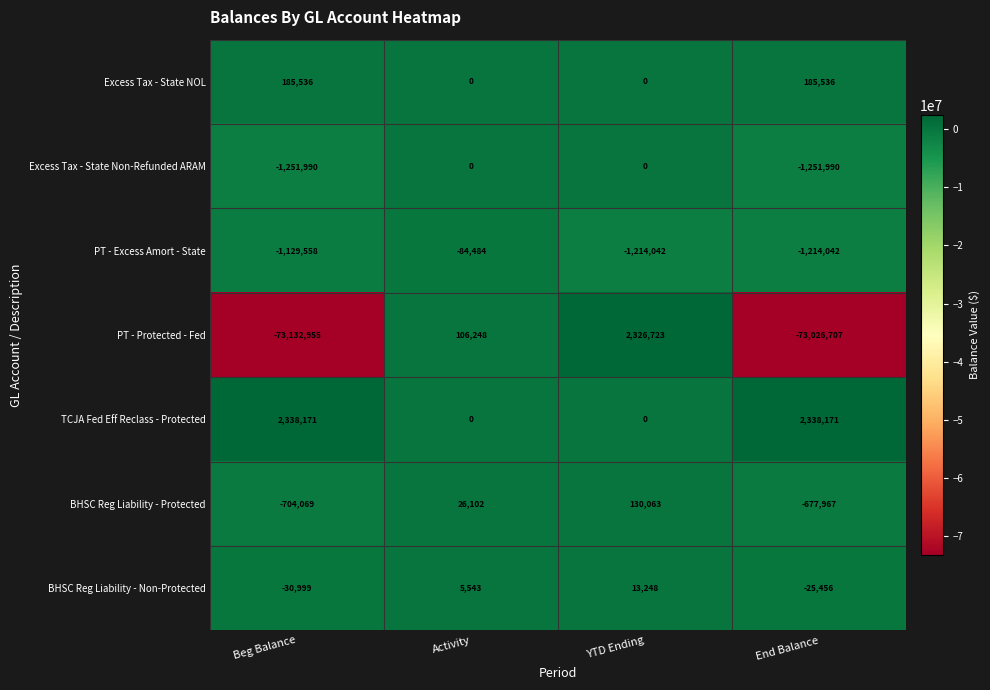

Reading left to right, transcribe all the data shown in this chart.

Excess Tax - State NOL: Beg Balance=185536	Activity=0	YTD Ending=0	End Balance=185536
Excess Tax - State Non-Refunded ARAM: Beg Balance=-1251990	Activity=0	YTD Ending=0	End Balance=-1251990
PT - Excess Amort - State: Beg Balance=-1129558	Activity=-84484	YTD Ending=-1214042	End Balance=-1214042
PT - Protected - Fed: Beg Balance=-73132955	Activity=106248	YTD Ending=2326723	End Balance=-73026707
TCJA Fed Eff Reclass - Protected: Beg Balance=2338171	Activity=0	YTD Ending=0	End Balance=2338171
BHSC Reg Liability - Protected: Beg Balance=-704069	Activity=26102	YTD Ending=130063	End Balance=-677967
BHSC Reg Liability - Non-Protected: Beg Balance=-30999	Activity=5543	YTD Ending=13248	End Balance=-25456